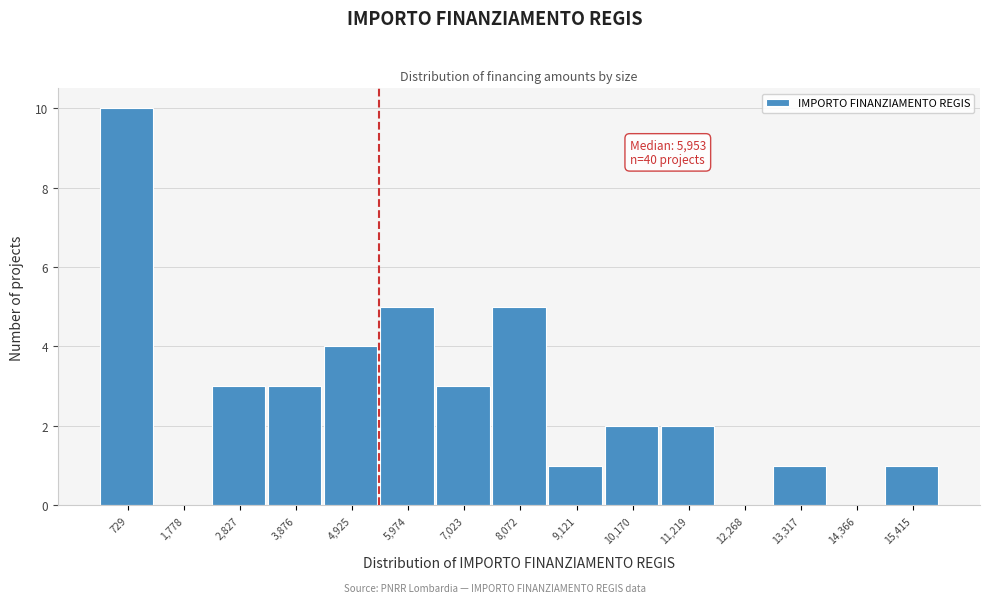

Reading left to right, transcribe all the data shown in this chart.

729=10	1,778=0	2,827=3	3,876=3	4,925=4	5,974=5	7,023=3	8,072=5	9,121=1	10,170=2	11,219=2	12,268=0	13,317=1	14,366=0	15,415=1